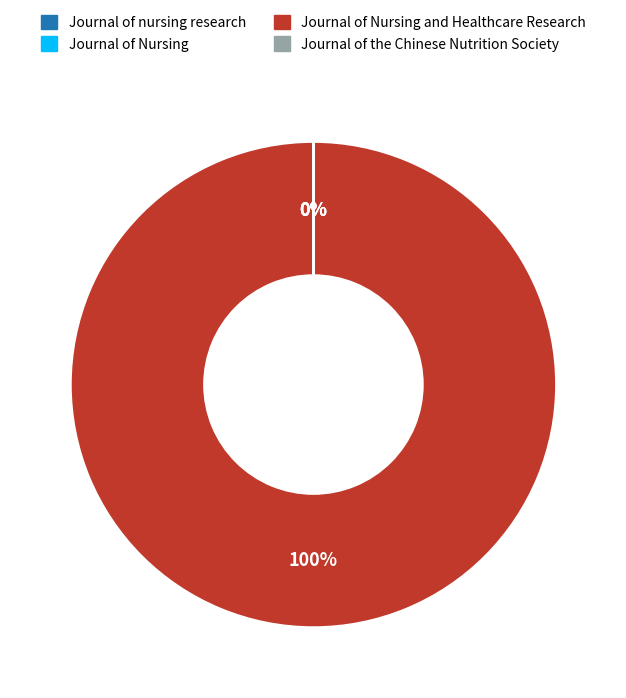

Is it true that Journal of nursing research : JNR, The is 1% of the pie?

False